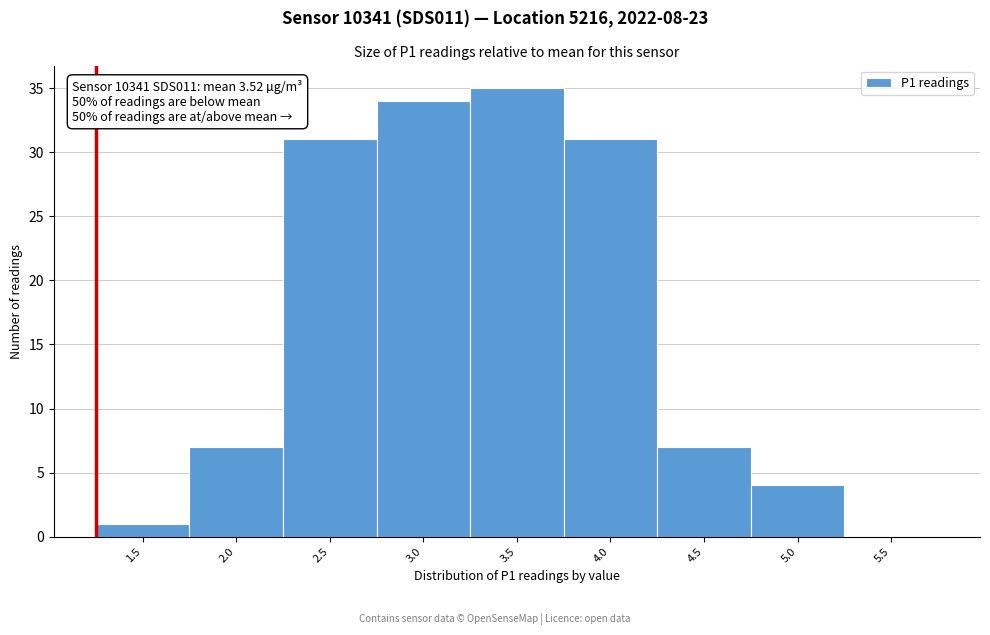

Reading right to left, transcribe all the data shown in this chart.

5.5=0	5.0=4	4.5=7	4.0=31	3.5=35	3.0=34	2.5=31	2.0=7	1.5=1